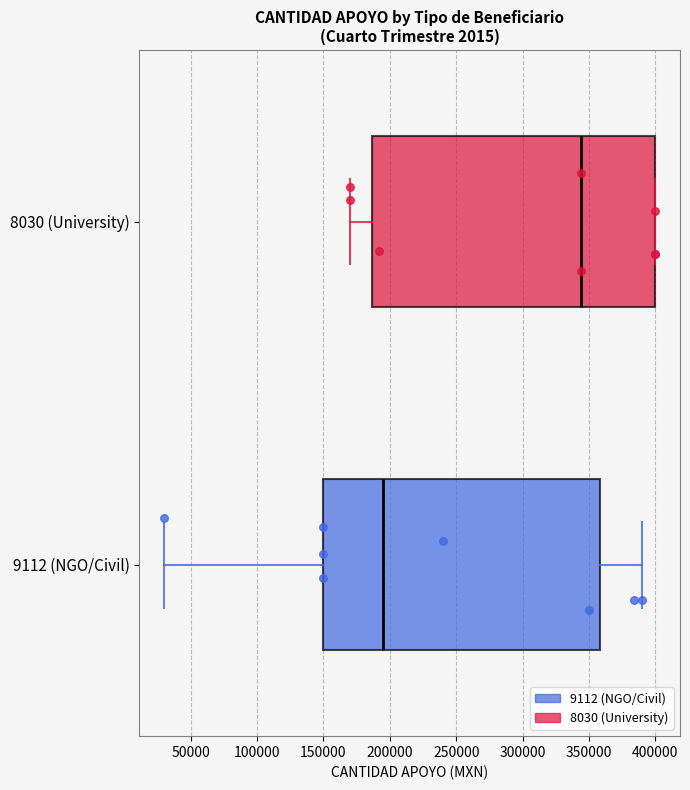

Reading bottom to top, read every box against the x-axis: the position of its median line, the range the box covers, and the ends of its whiskers. The values are not printed on the chart, so give them approximately, as read against the axis.

9112 (NGO/Civil): median 195000, box 150000 to 360000, whiskers 30000 to 390000
8030 (University): median 345000, box 185000 to 400000, whiskers 170000 to 400000